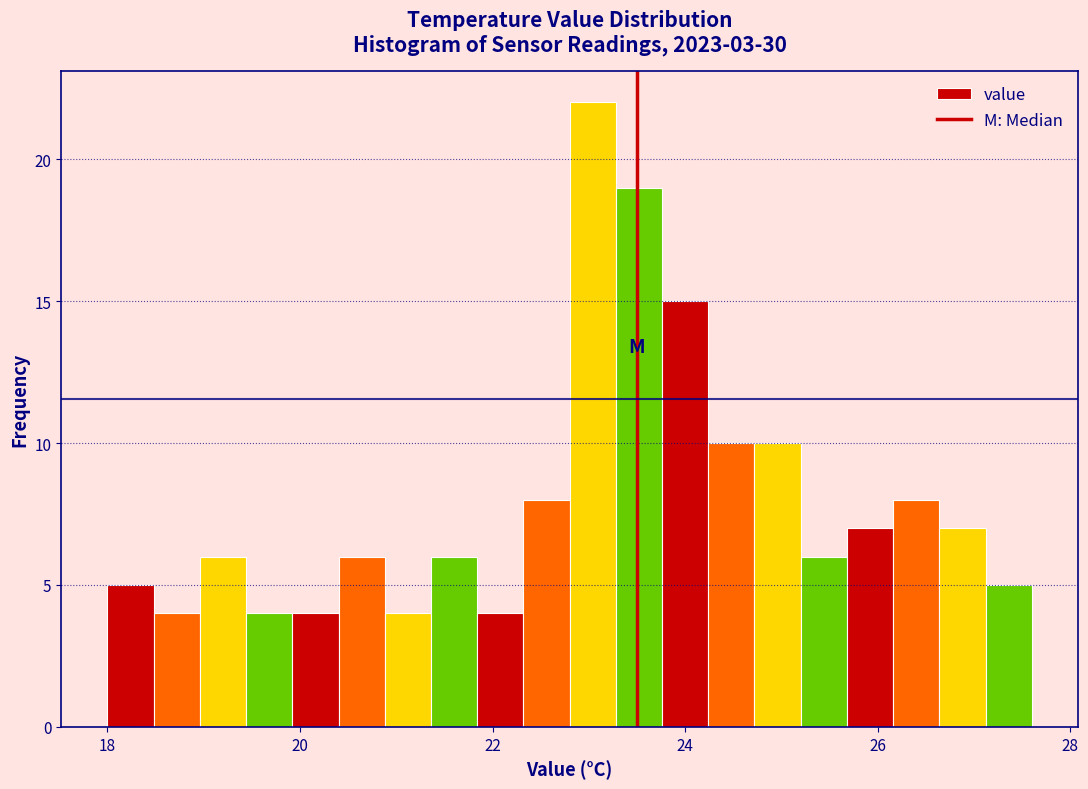

Around what value on the x-axis is the tallest bar? Give the approximate position of its centre, as read against the axis.

23.0